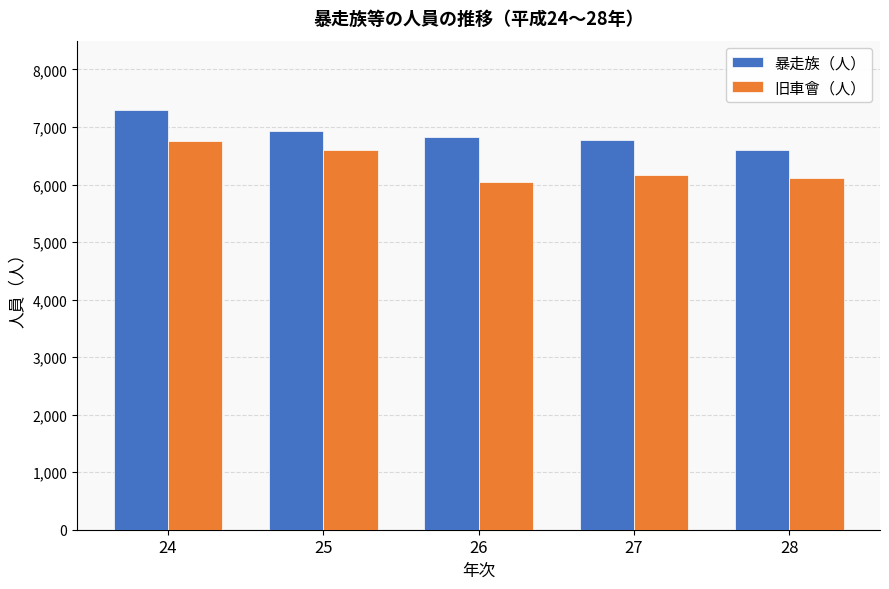

At which label does 暴走族（人） first exceed 6830?

24